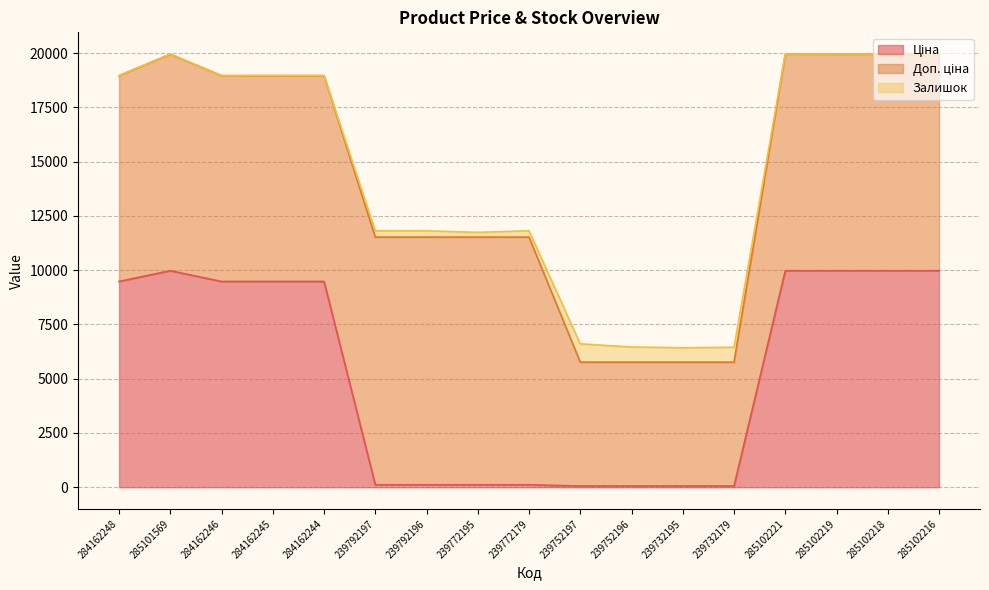

True or false: Ціна and Доп. ціна cross at least once.

False